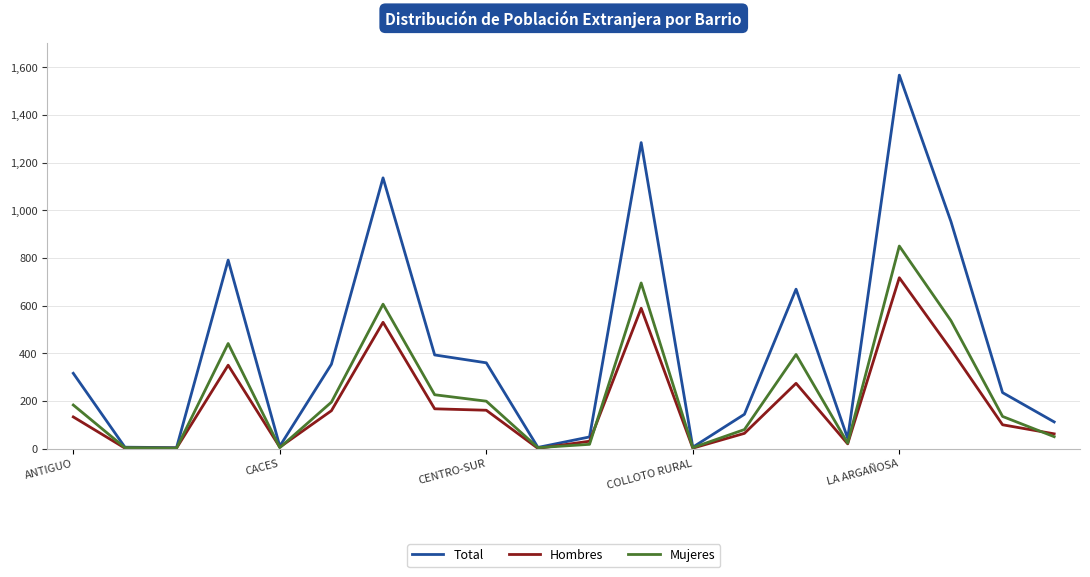

Which series has the largest total across all categories?

Total